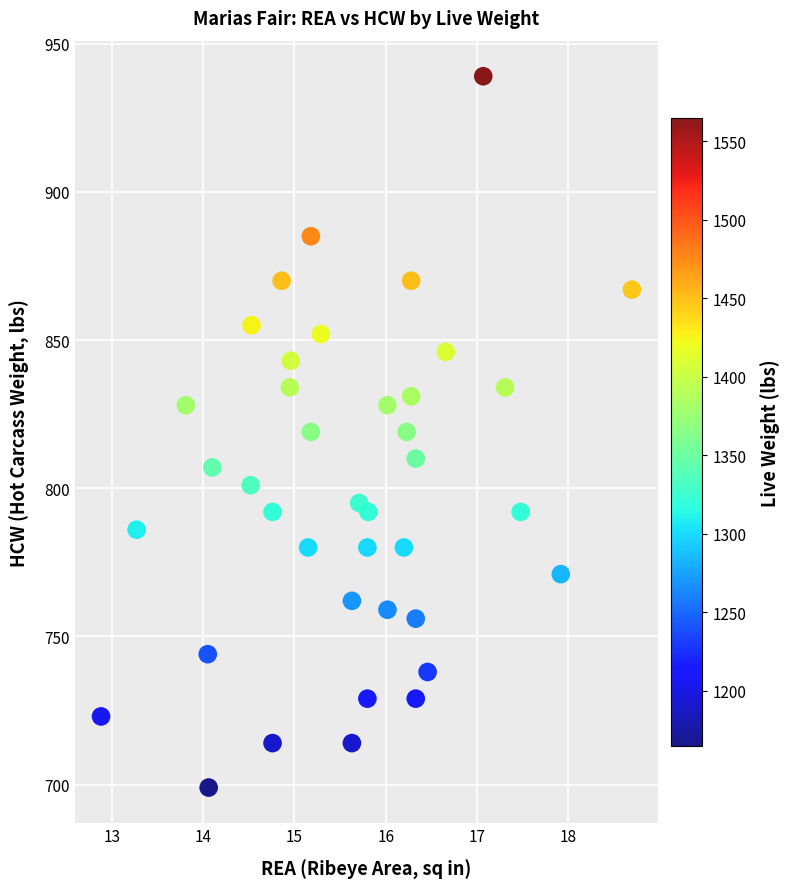

What is the range of Y values (max minus min)?

240